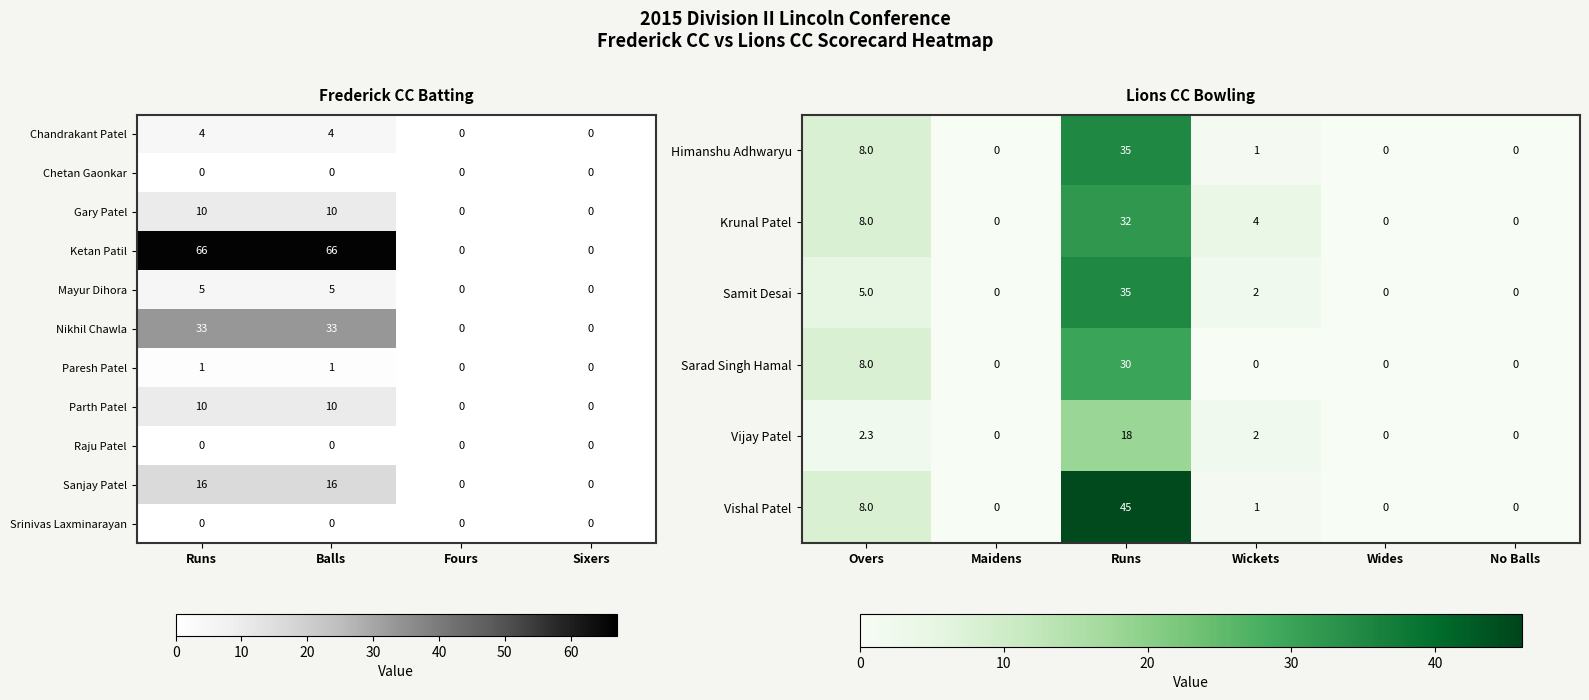

How many series are shown in this chart?

11